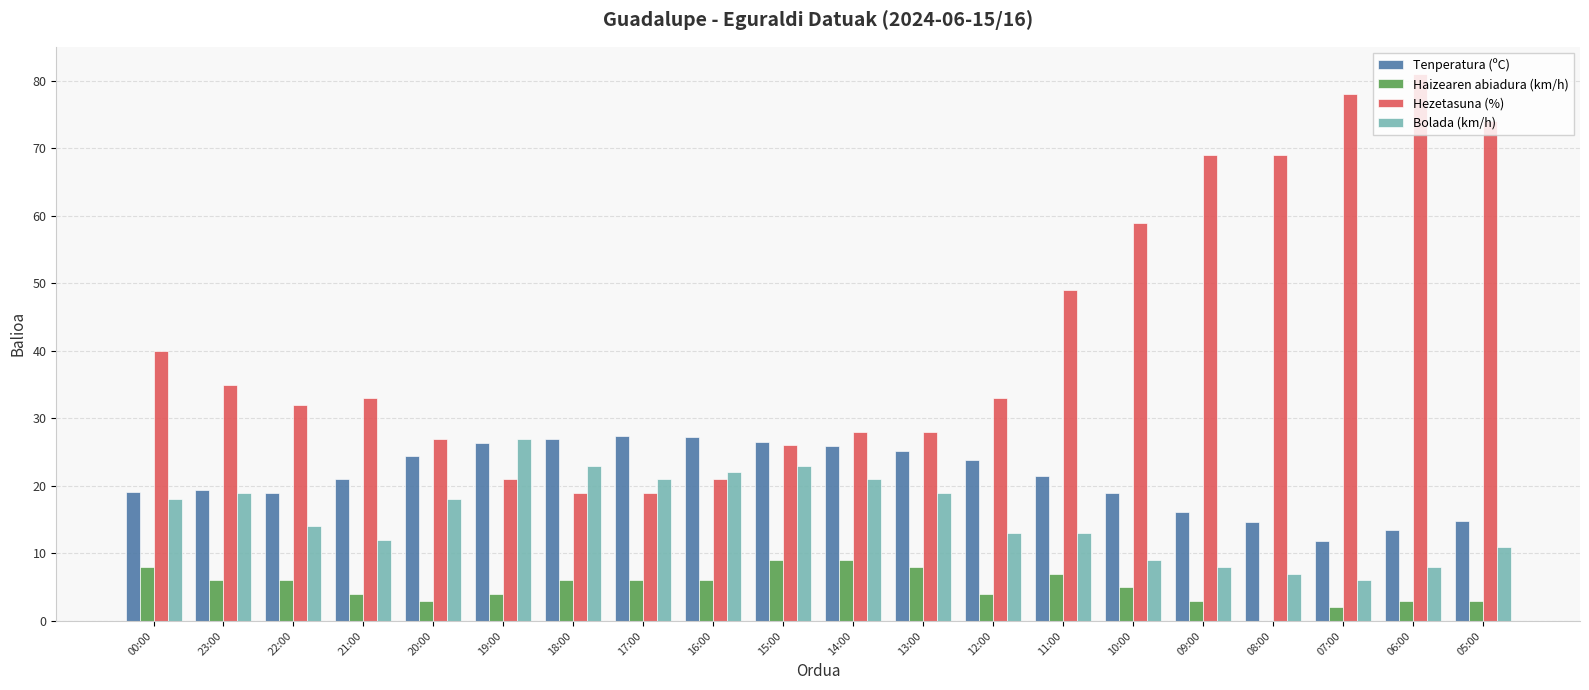

The value of Haizearen abiadura (km/h) at 15:00 is 15.5. True or false?

False